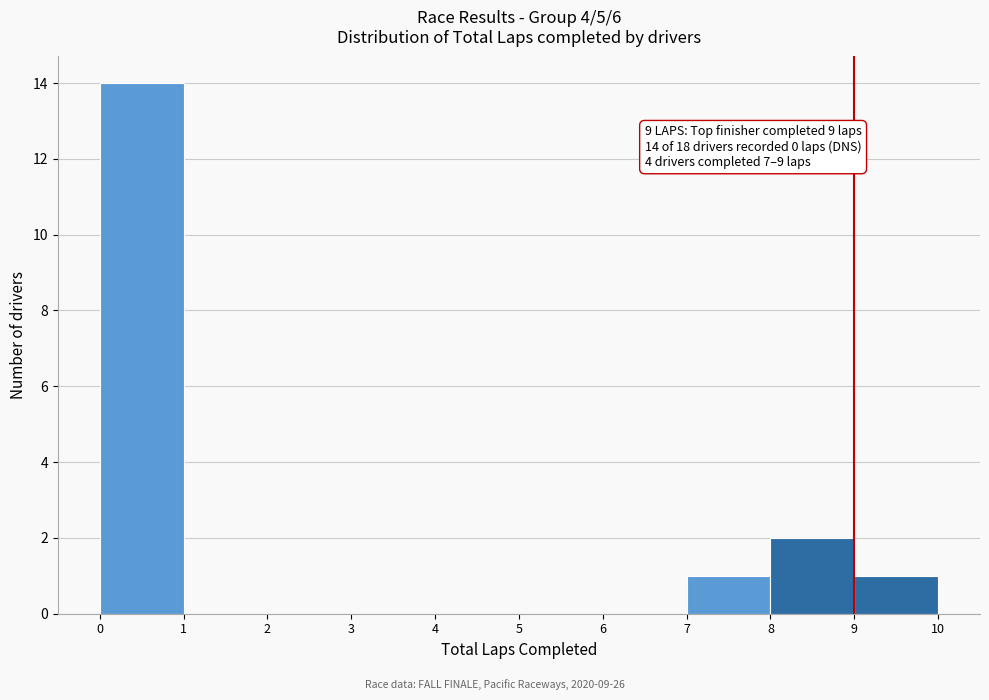

Over which range of the x-axis is the bar tallest?

0 to 1